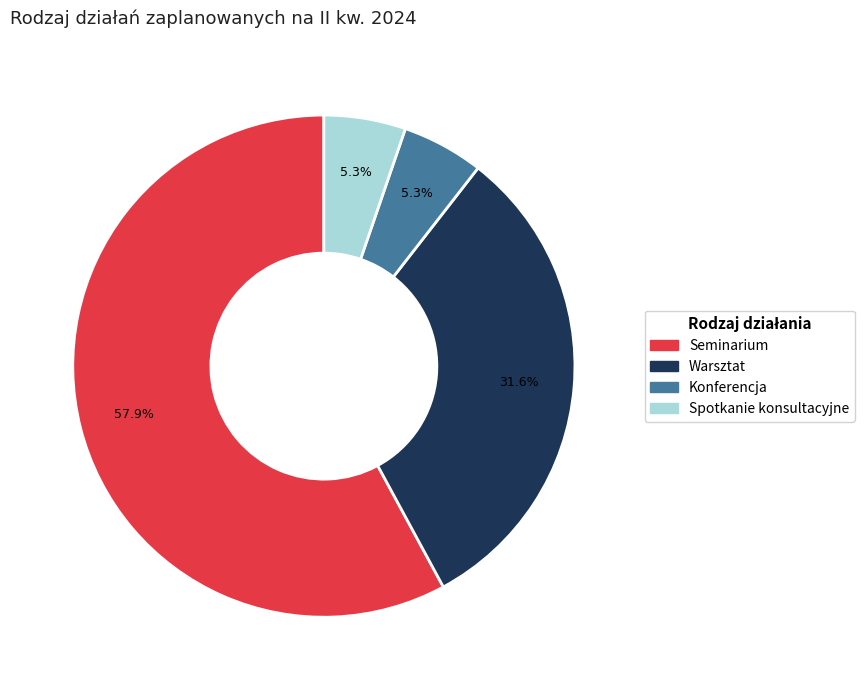

Count the number of slices in the pie.

4